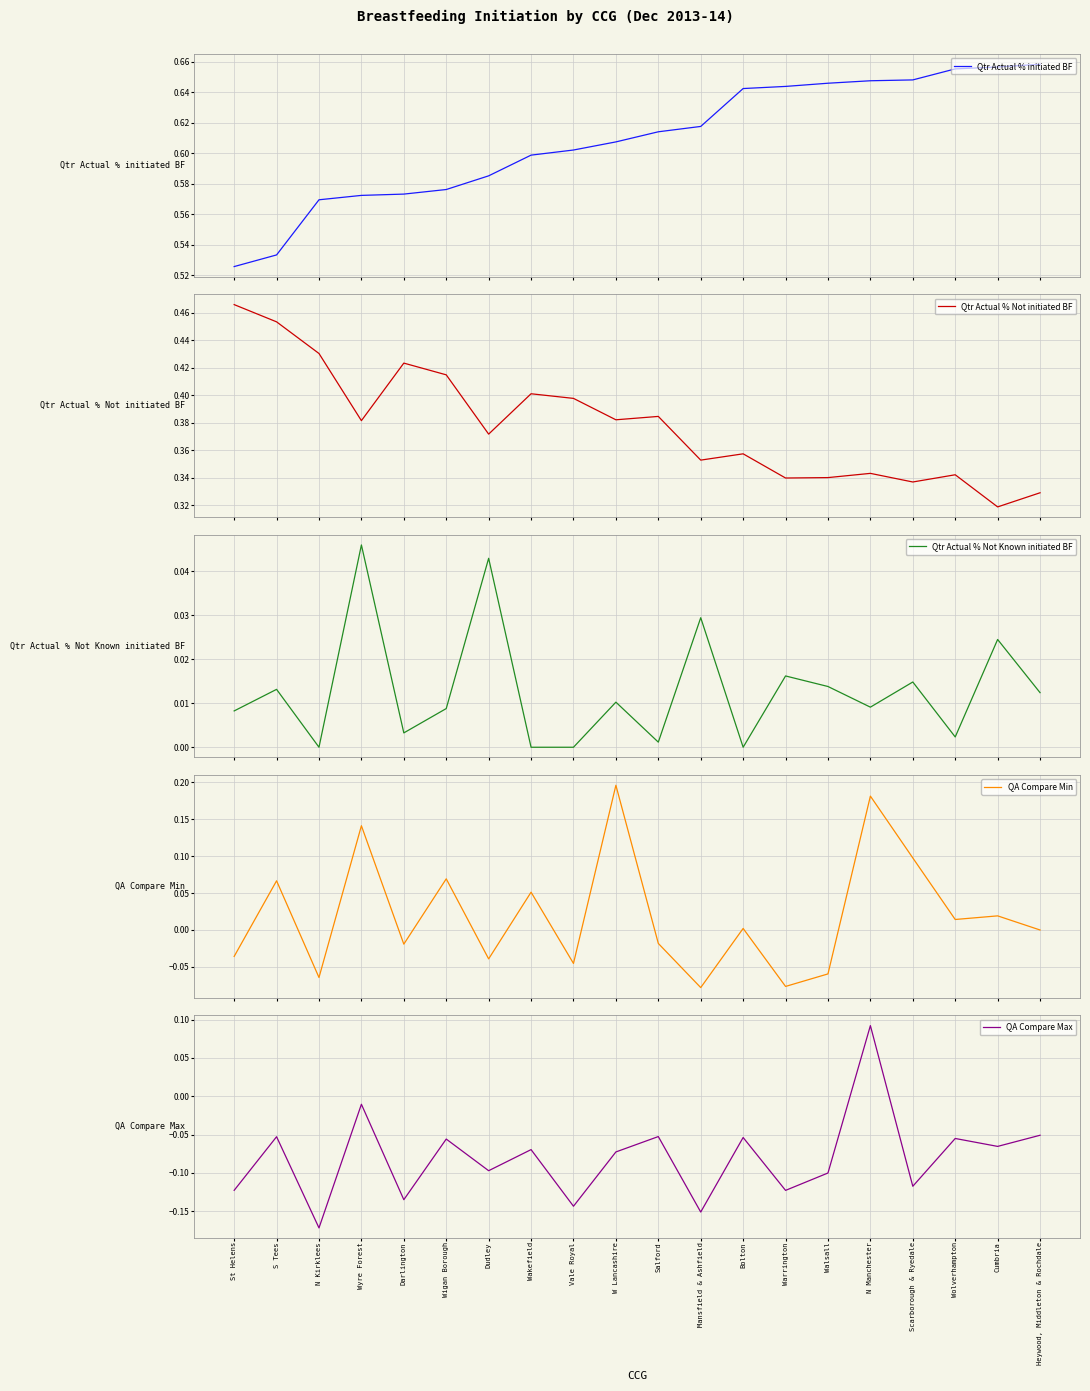

How many series are shown in this chart?

5